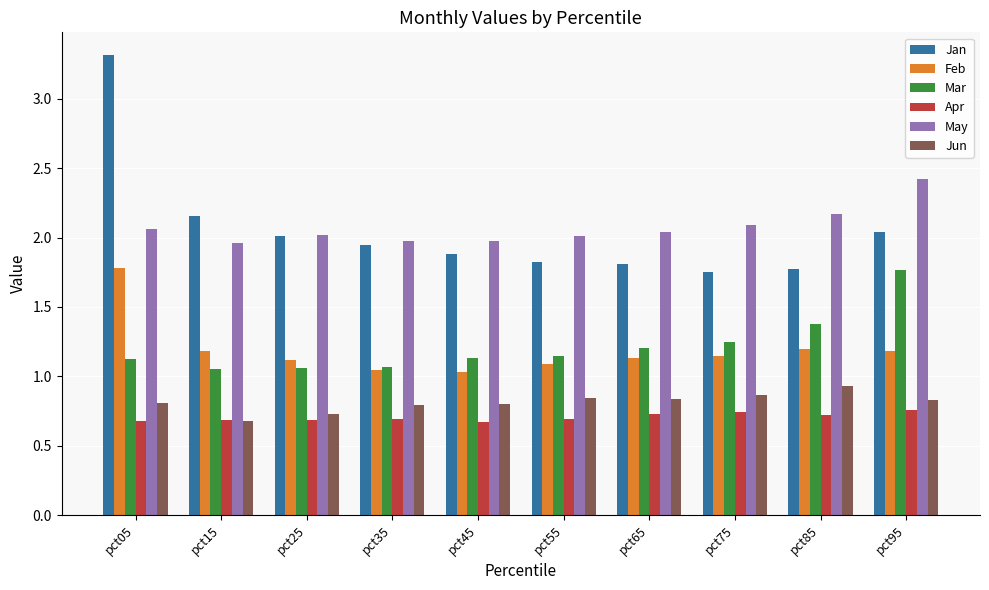

Which series has the largest range (max minus min)?

Jan